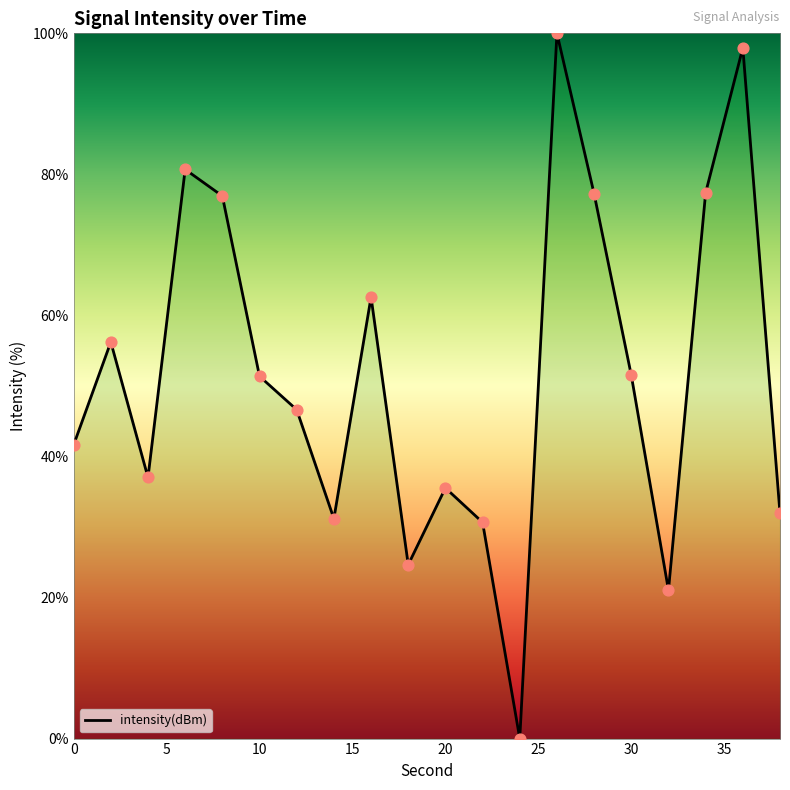

What is the difference between the maximum and minimum values?

100.0